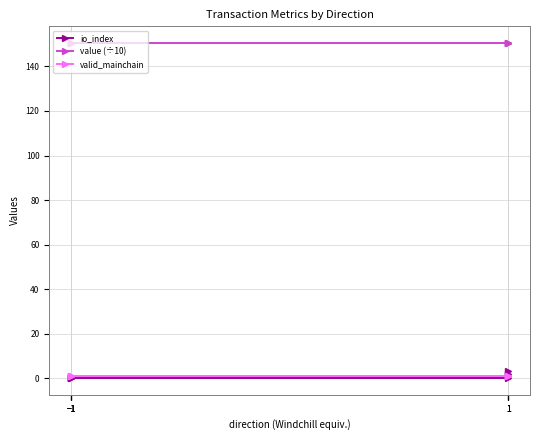

True or false: io_index and value (÷10) cross at least once.

False